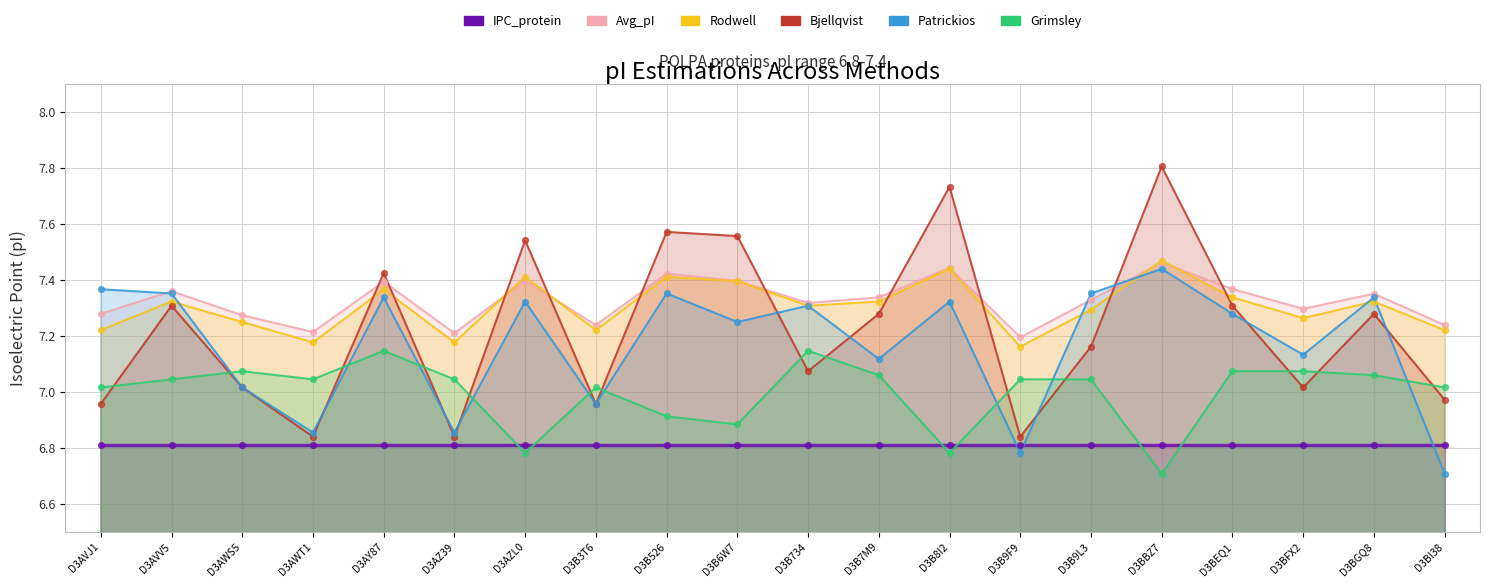

Which series contains the highest Y value?

Bjellqvist